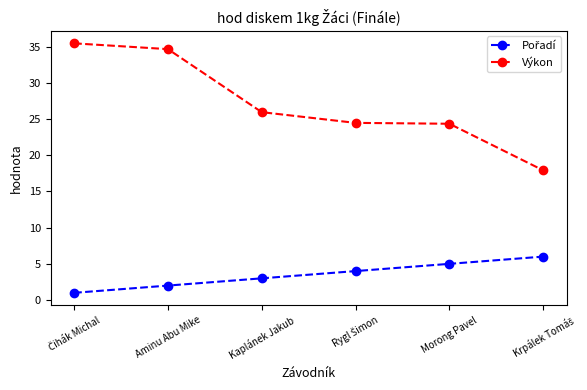

What is the difference between the Výkon values at Aminu Abu Mike and Kaplánek Jakub?

8.7